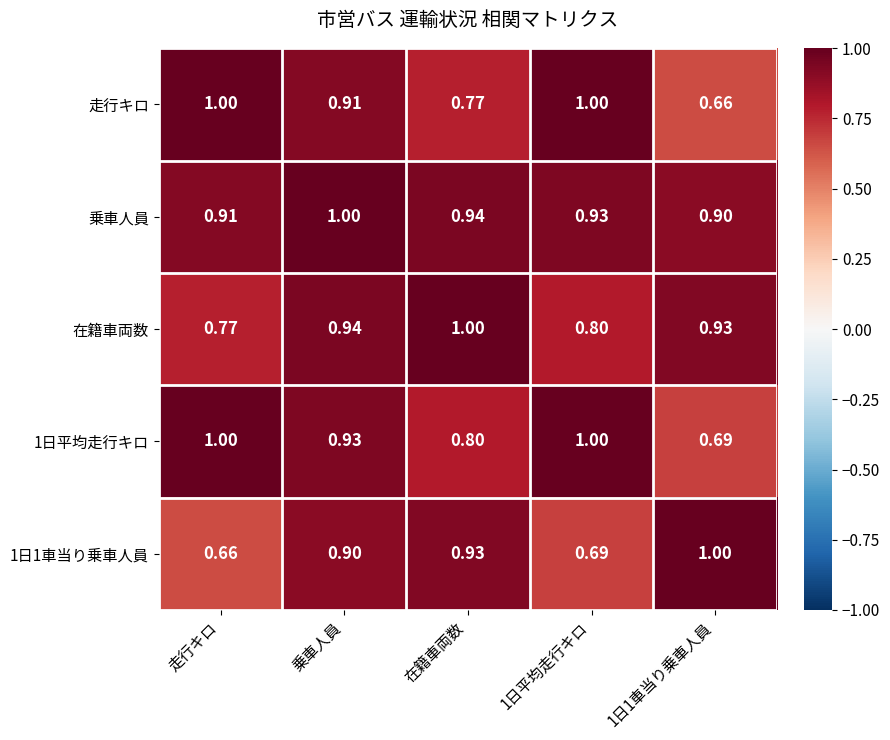

Which category has the highest value in the 在籍車両数 series?

在籍車両数